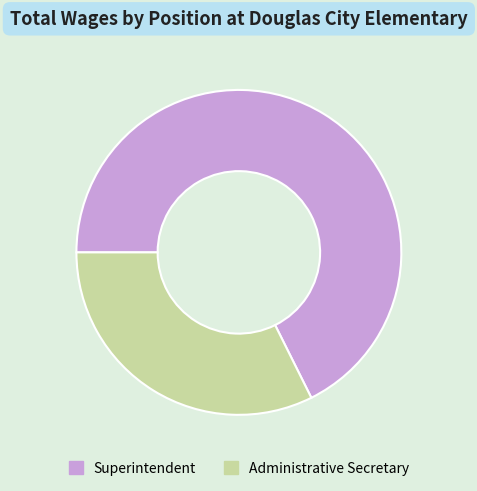

Which category has the biggest portion of the pie?

Superintendent